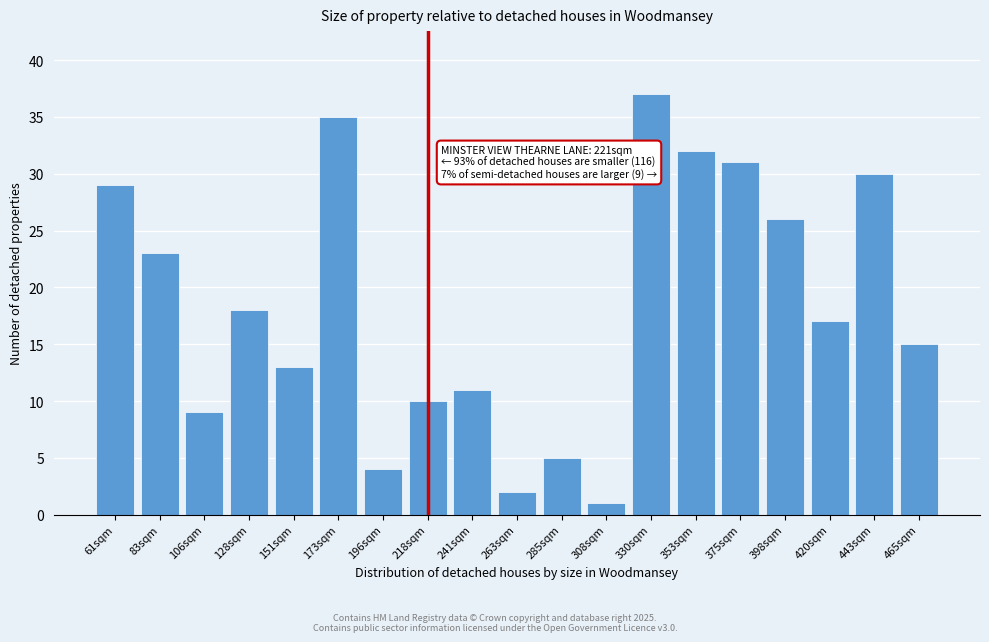

Reading left to right, list all the values displayed in this chart.

61sqm=29	83sqm=23	106sqm=9	128sqm=18	151sqm=13	173sqm=35	196sqm=4	218sqm=10	241sqm=11	263sqm=2	285sqm=5	308sqm=1	330sqm=37	353sqm=32	375sqm=31	398sqm=26	420sqm=17	443sqm=30	465sqm=15